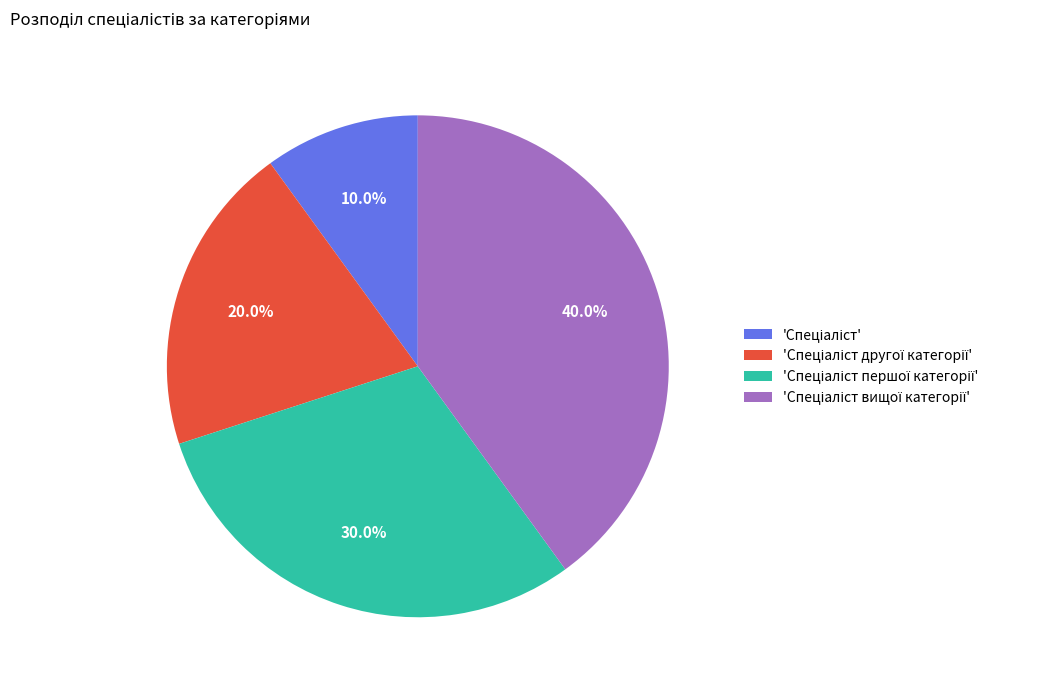

Does any single category account for the majority?

No